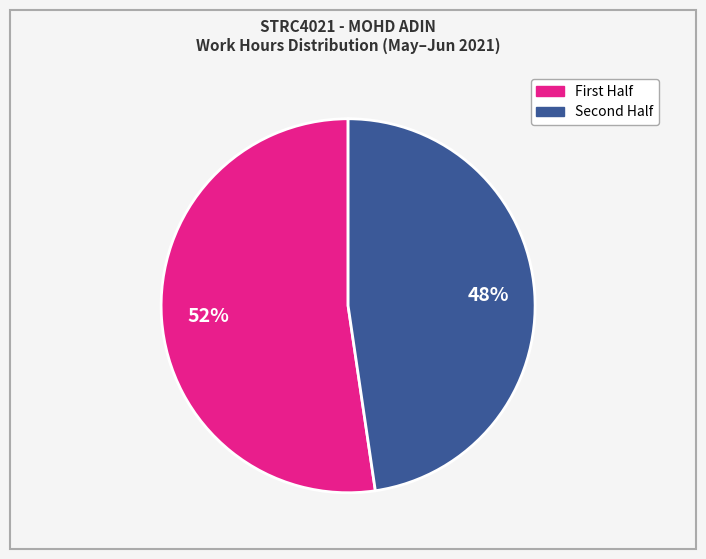

Is there any slice that represents more than half of the pie?

Yes